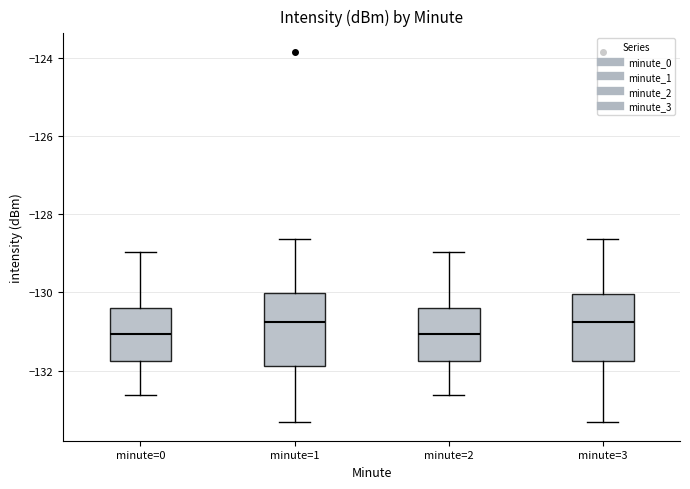

Where does the median line of the box for minute=2 sit on the y-axis? The values are not printed on the chart, so give them approximately, as read against the axis.

-131.0